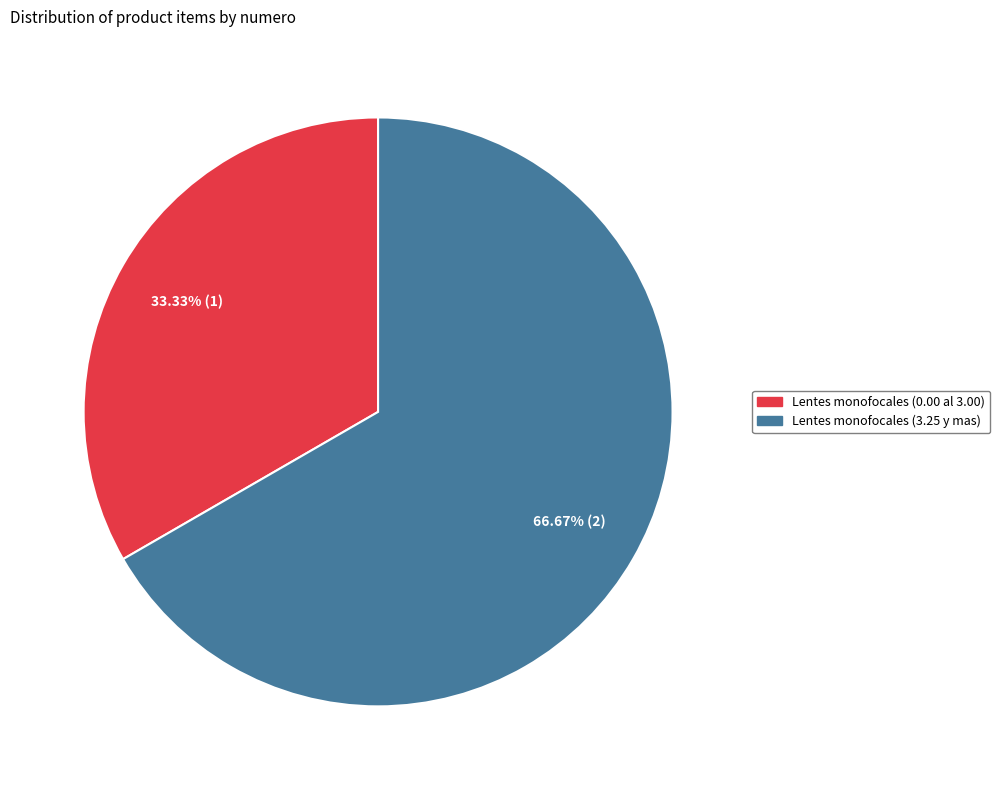

How many slices are in this pie chart?

2